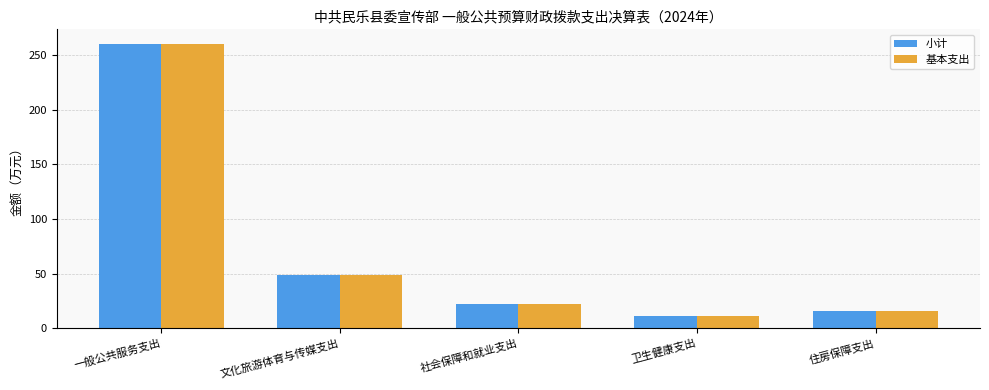

How many distinct data groups are displayed?

2